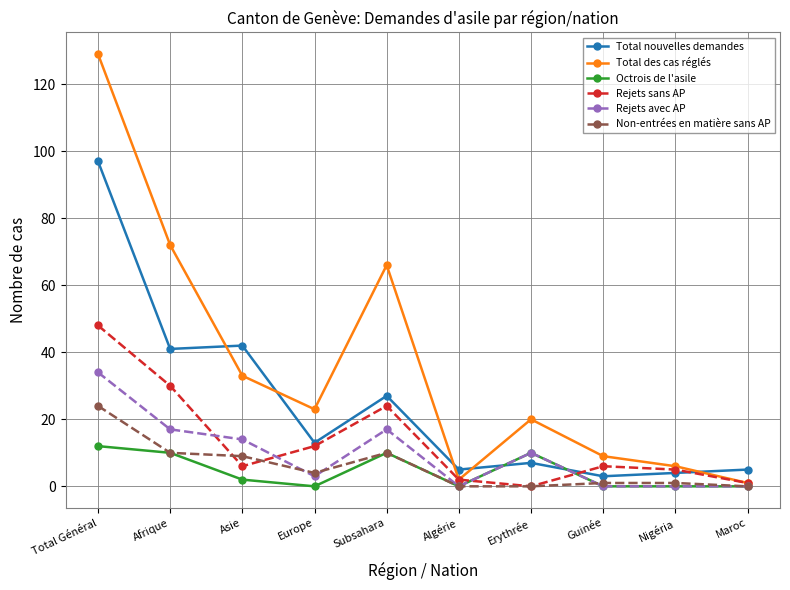

What is the highest value of the Total nouvelles demandes series?

97